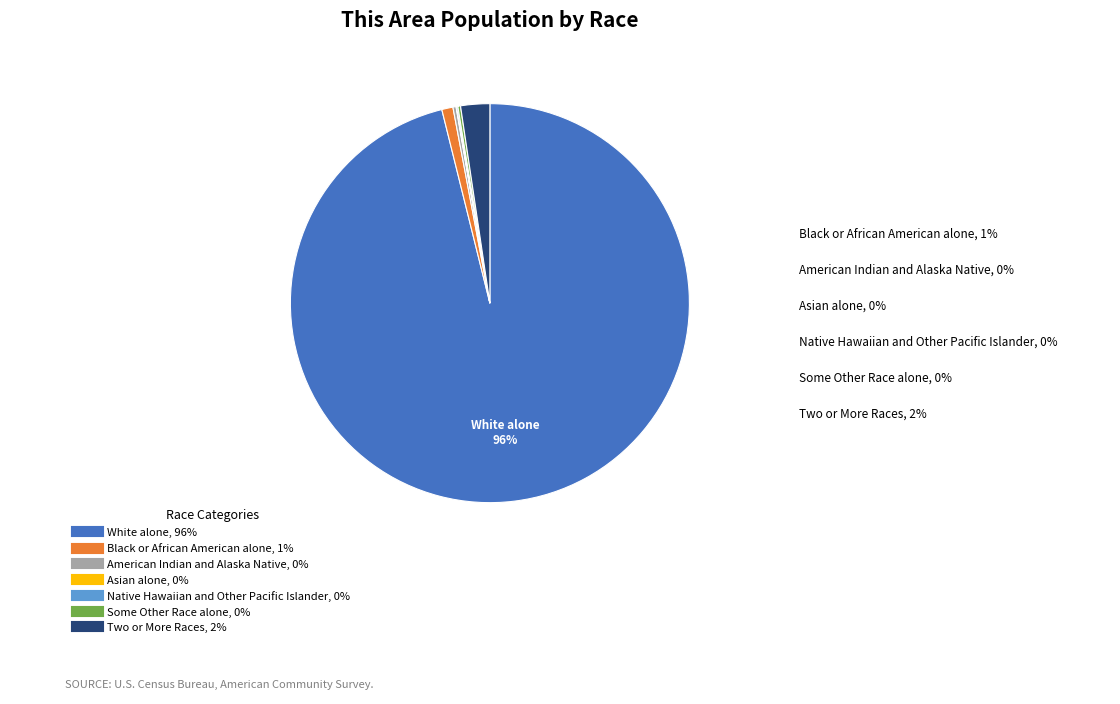

To the nearest percent, what is the average slice percentage?

14%